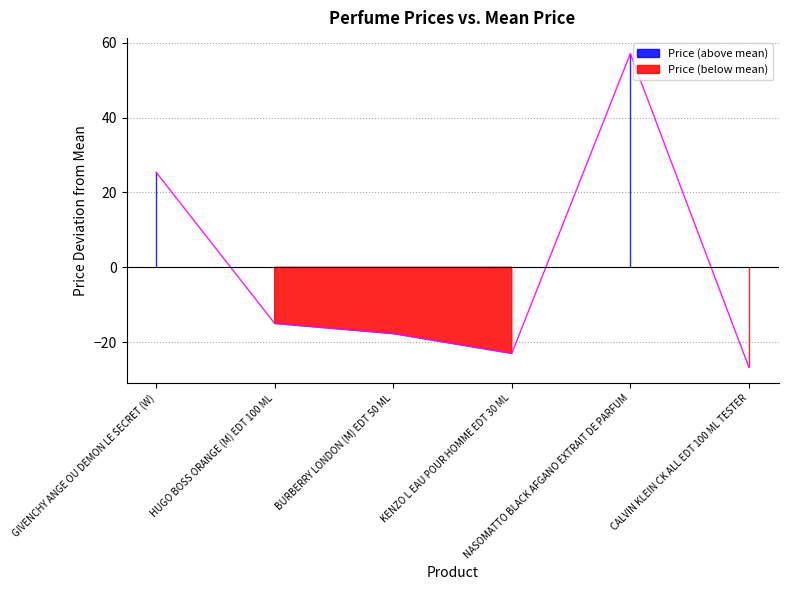

Where is the data nearest to the value 15?

GIVENCHY ANGE OU DEMON LE SECRET (W)